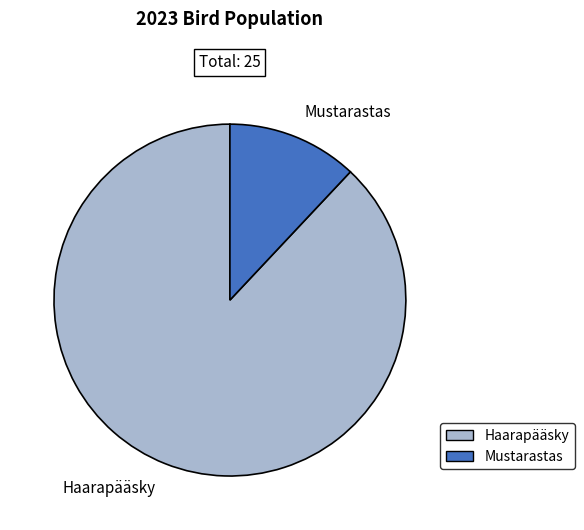

Is Mustarastas the majority of the pie?

No